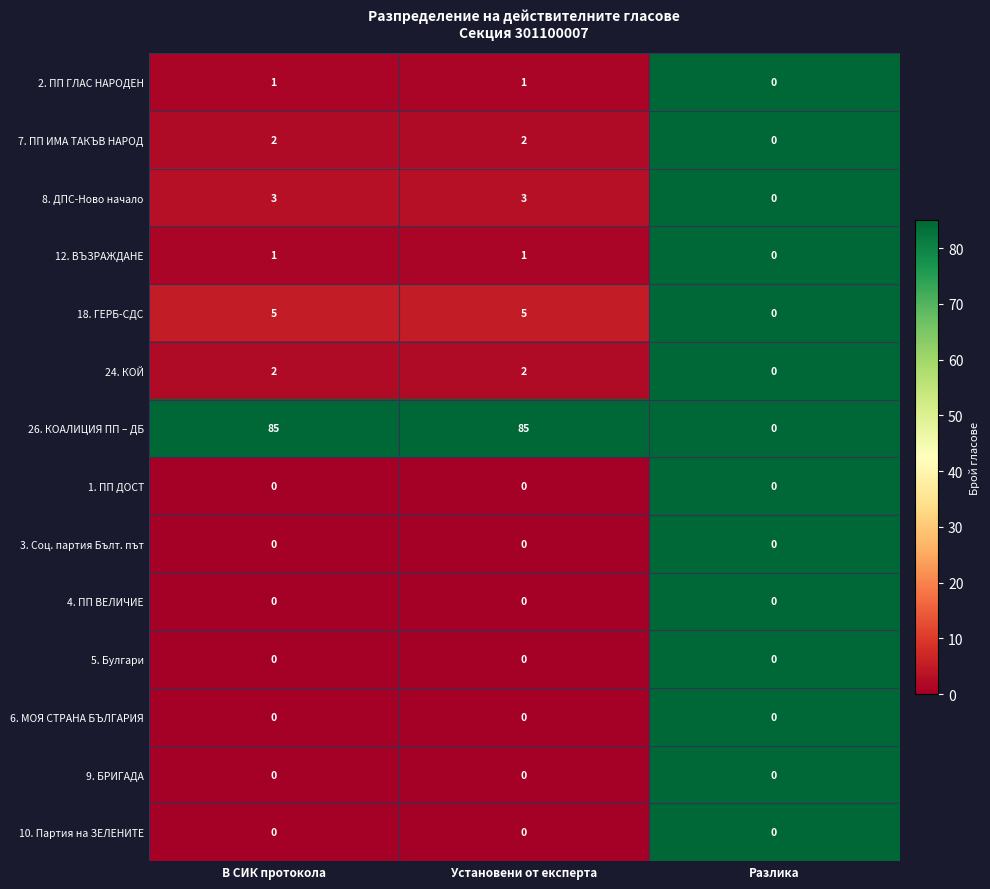

What is the sum of all 26. КОАЛИЦИЯ ПП – ДБ values?

170